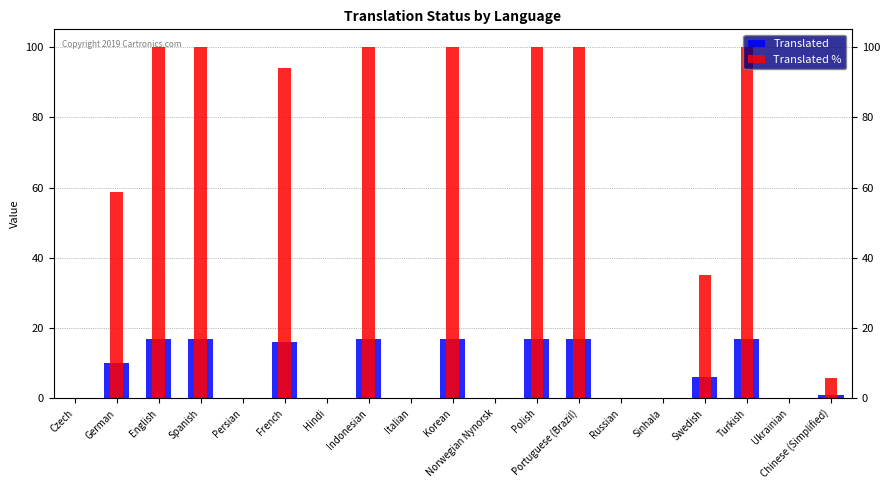

How many categories are shown in the chart?

19